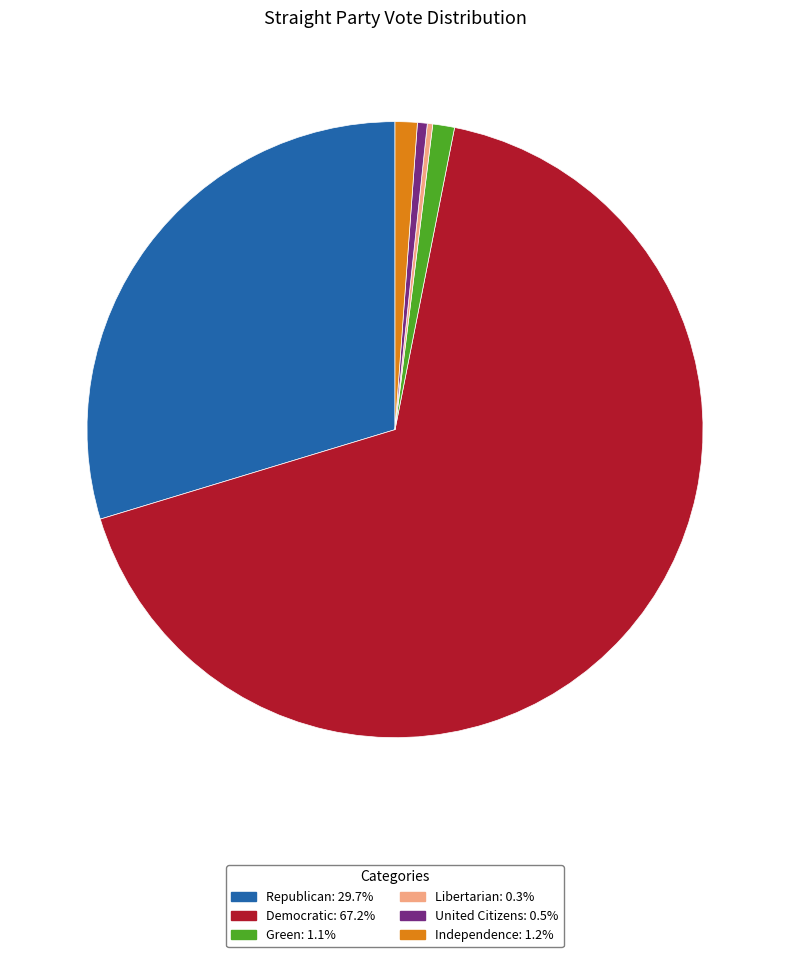

Which category has the biggest portion of the pie?

Democratic